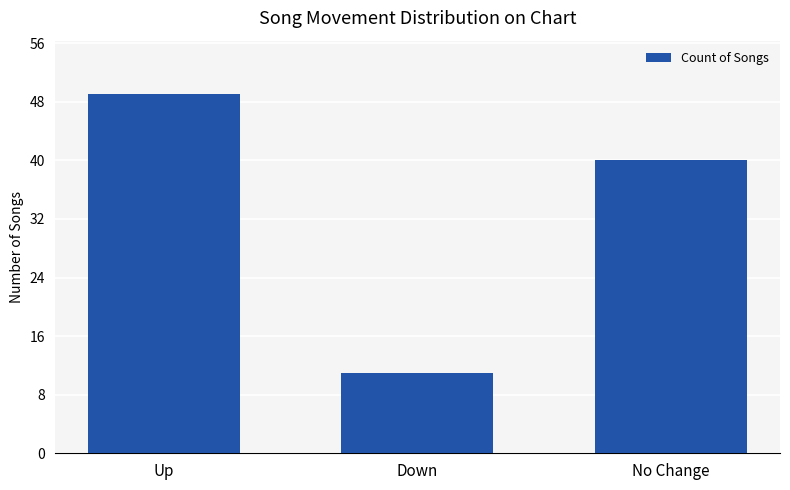

Reading left to right, list all the values displayed in this chart.

49	11	40